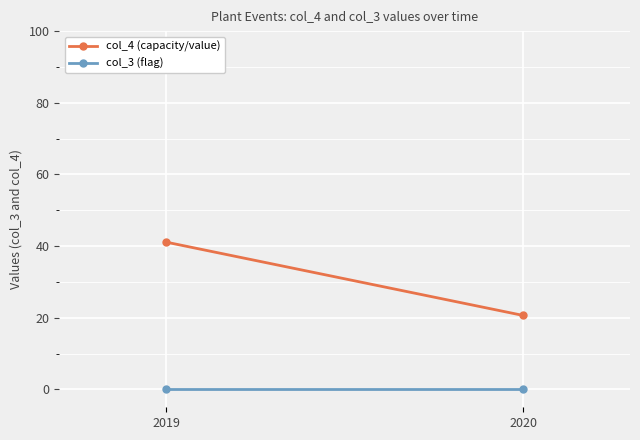

Which label corresponds to the largest value in the chart?

2019